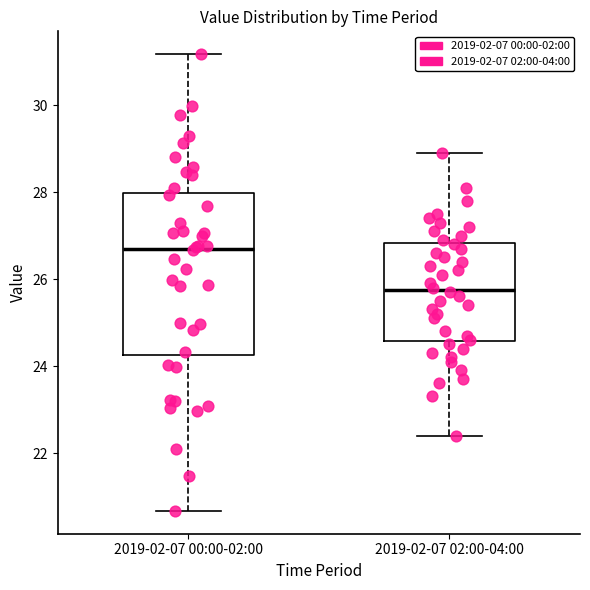

Which box's median line is the lowest?

2019-02-07 02:00-04:00